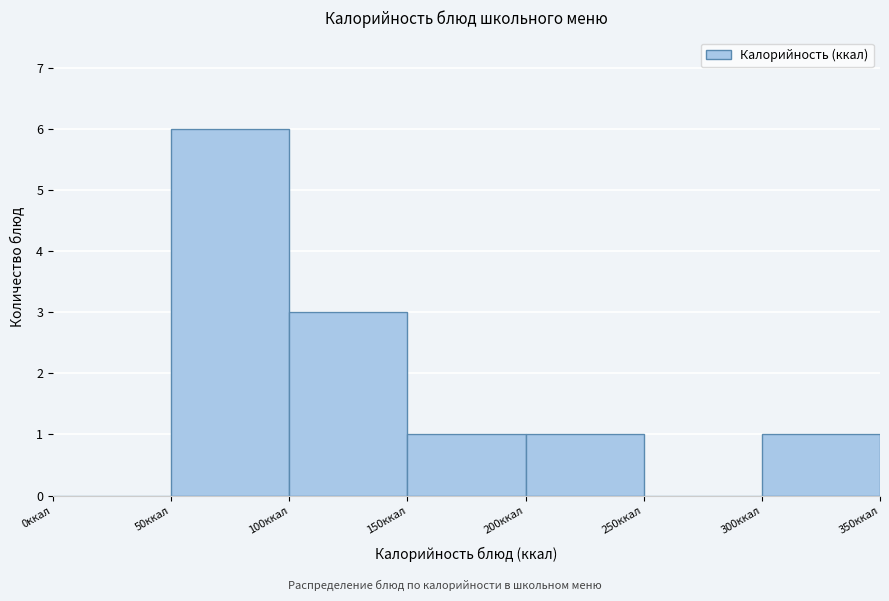

Which range on the x-axis has the tallest bar?

50 to 100